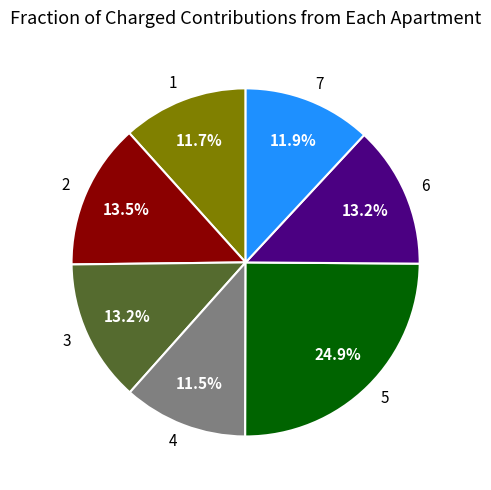

Is it true that 3 is 13% of the pie?

True